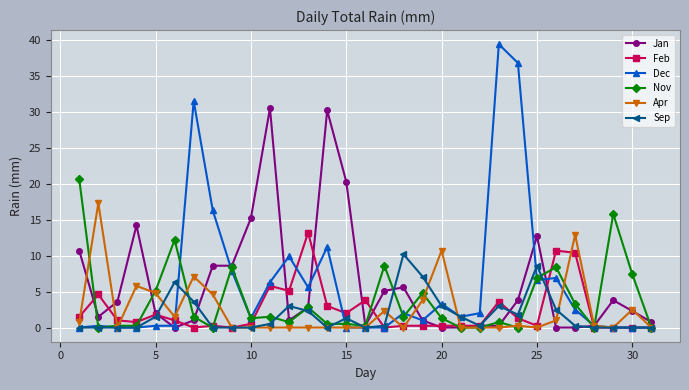

What is the value of the Jan point at the 30th from the left?

2.3